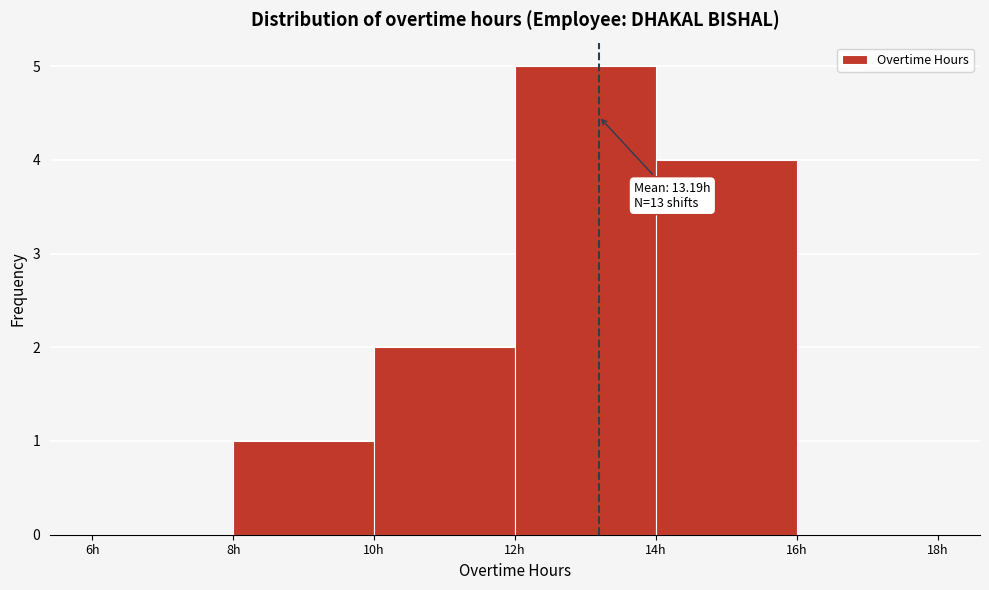

Which range on the x-axis has the tallest bar?

12 to 14